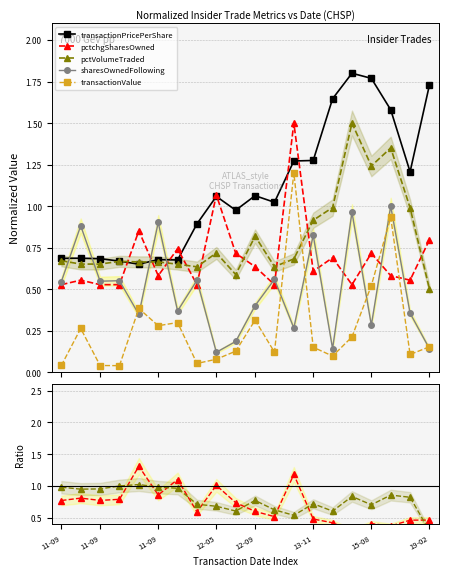

What is the value of the pctVolumeTraded point at the 10th from the left?

0.6